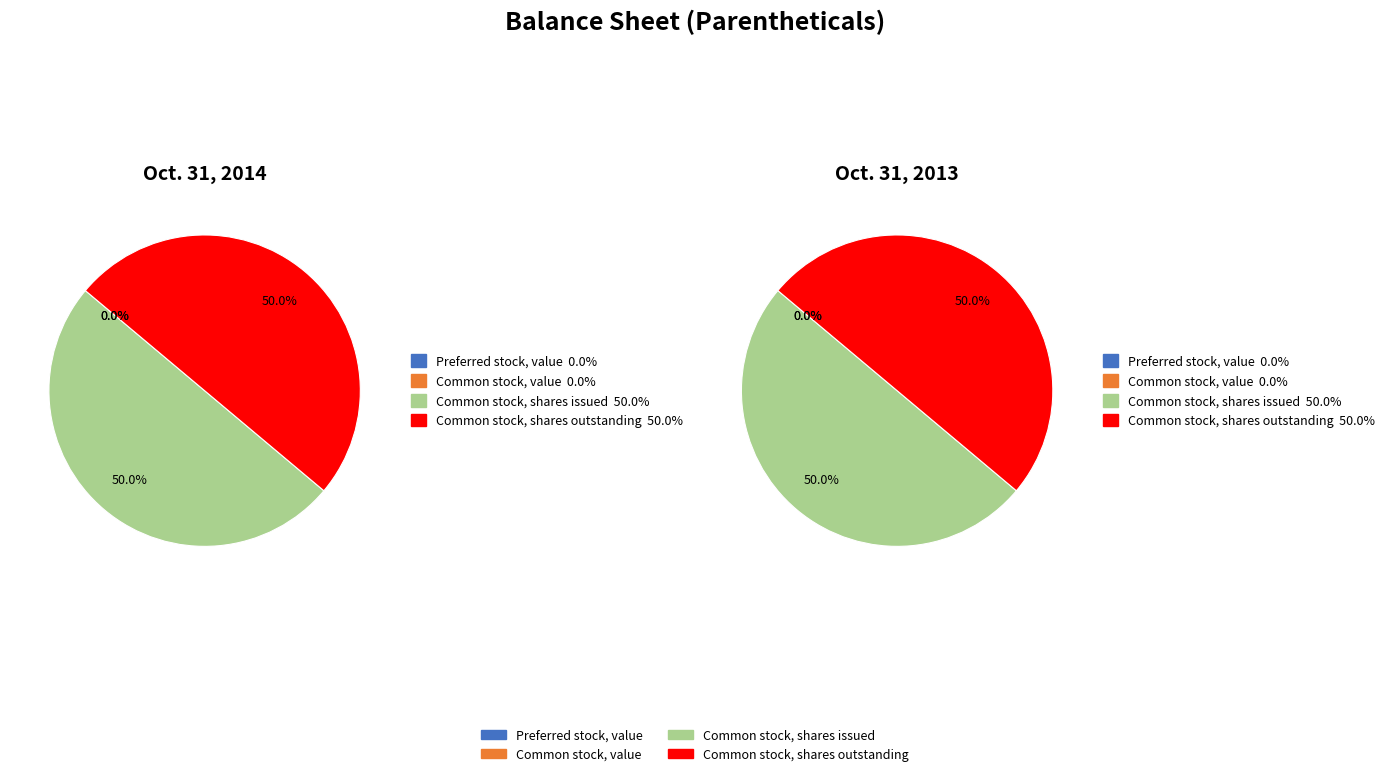

How many slices are in this pie chart?

4